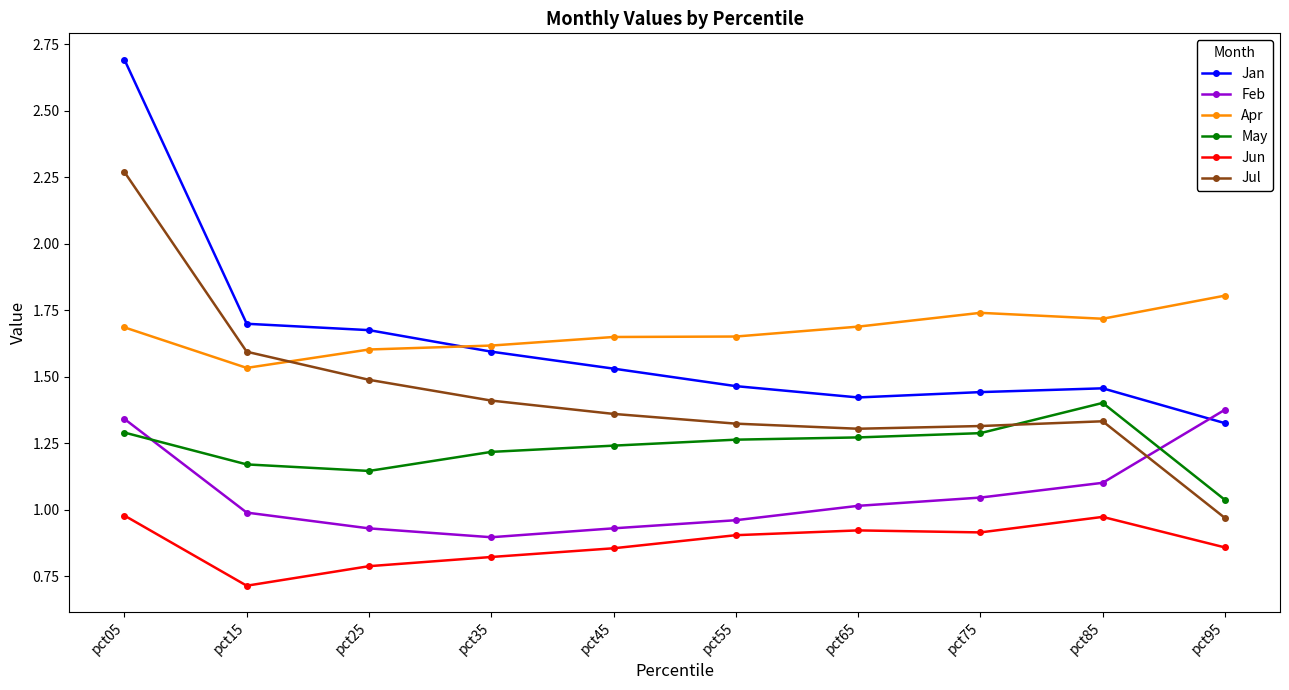

Where is the first local minimum for Jan?

pct65